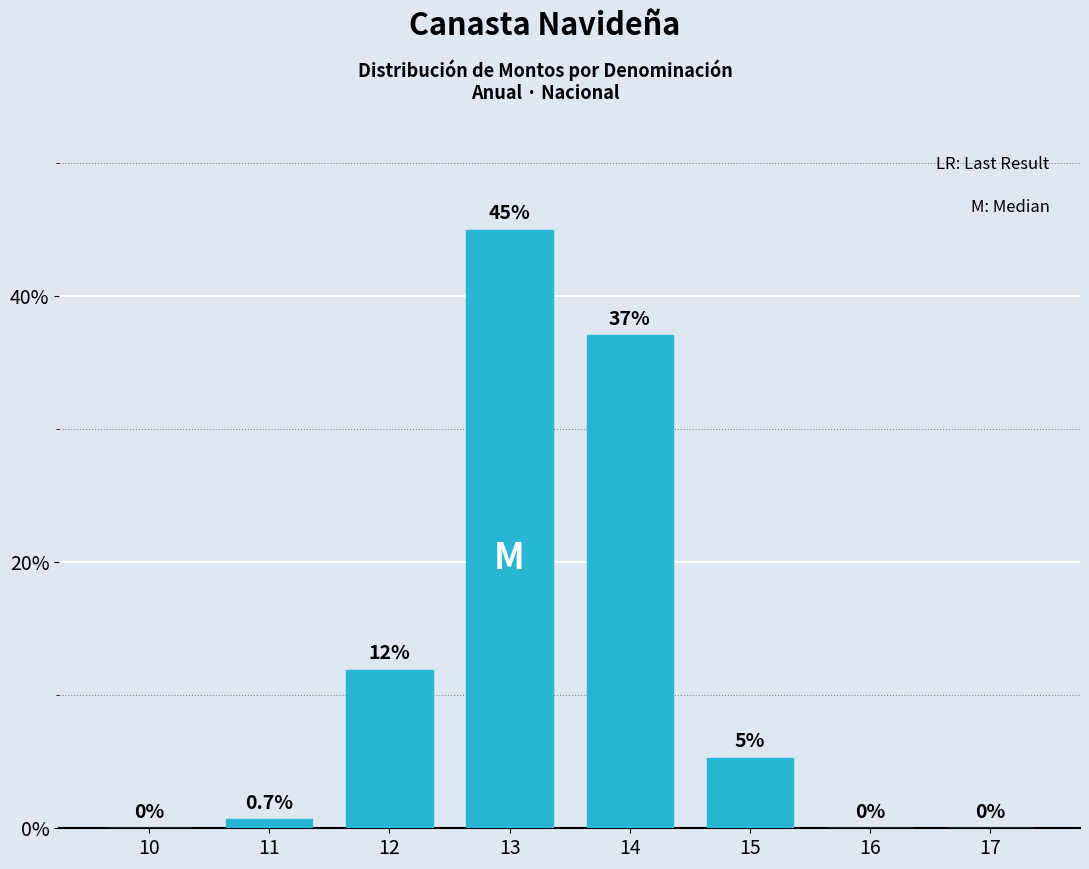

The chart shows a value of 11.9 at 12. True or false?

True